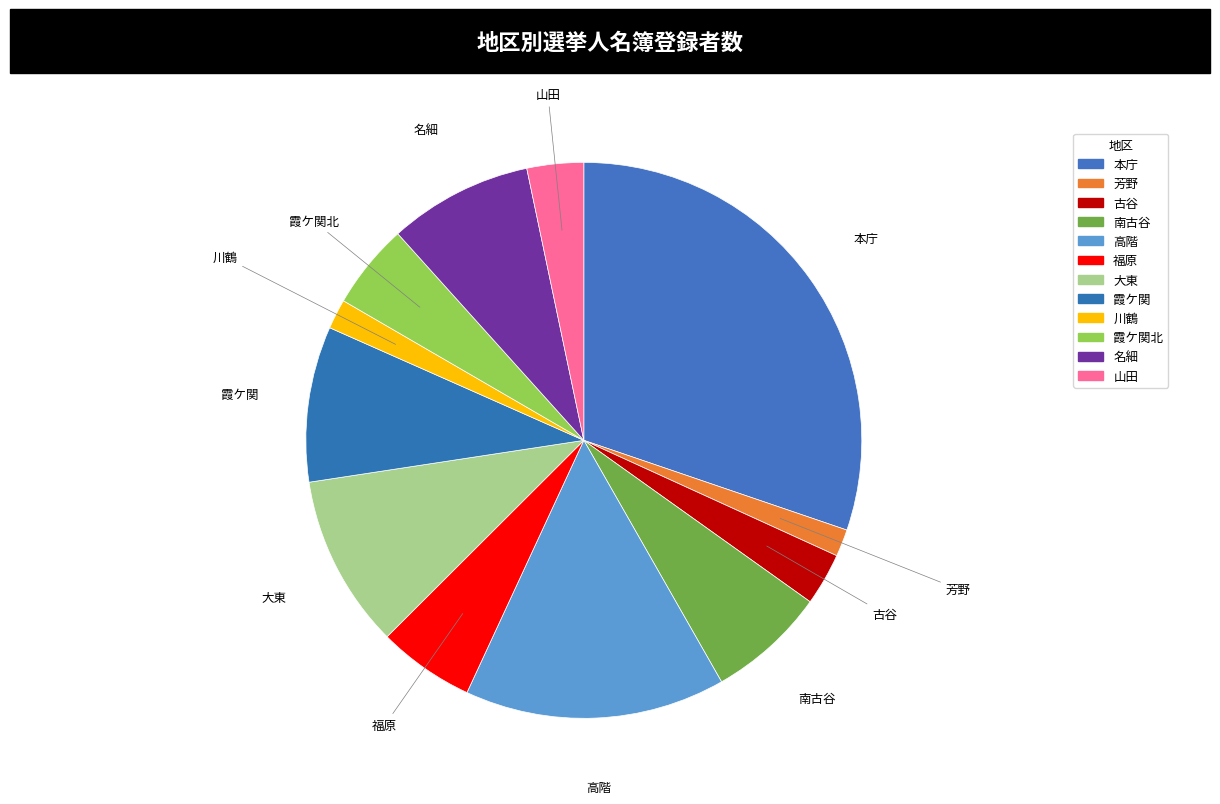

Is it true that 名細 is 1% of the pie?

False